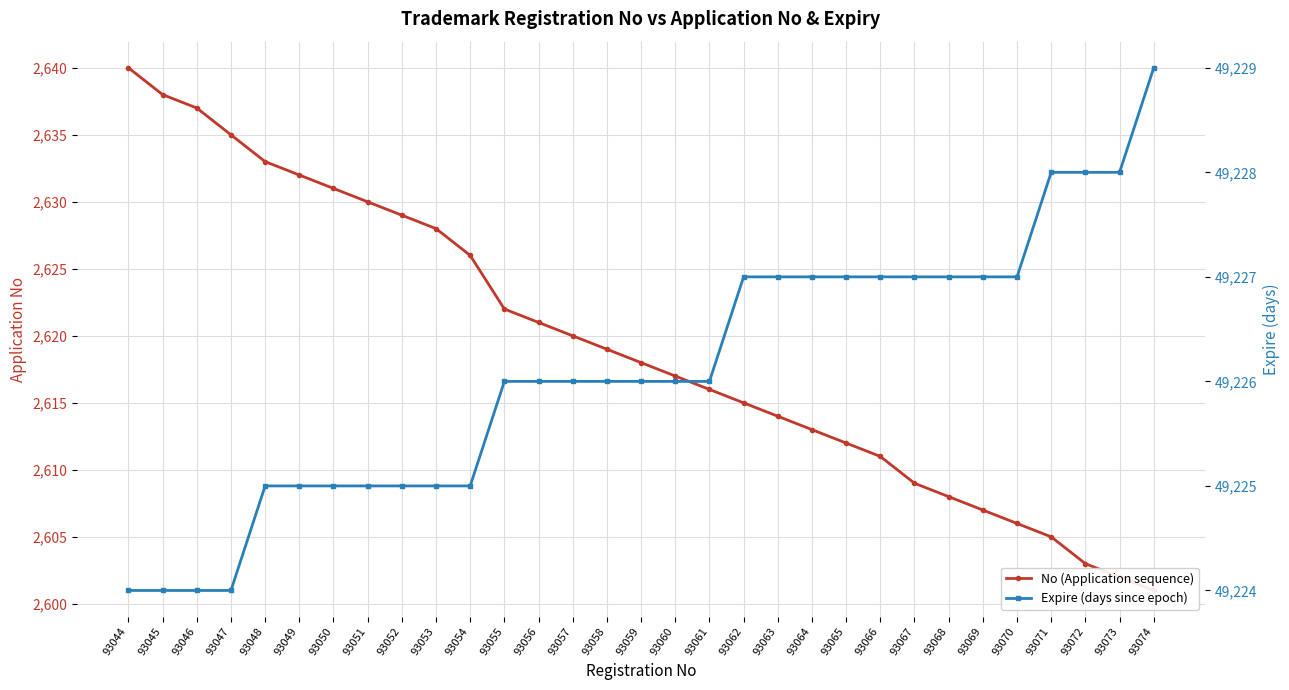

True or false: No (Application sequence) and Expire (days since epoch) cross at least once.

False